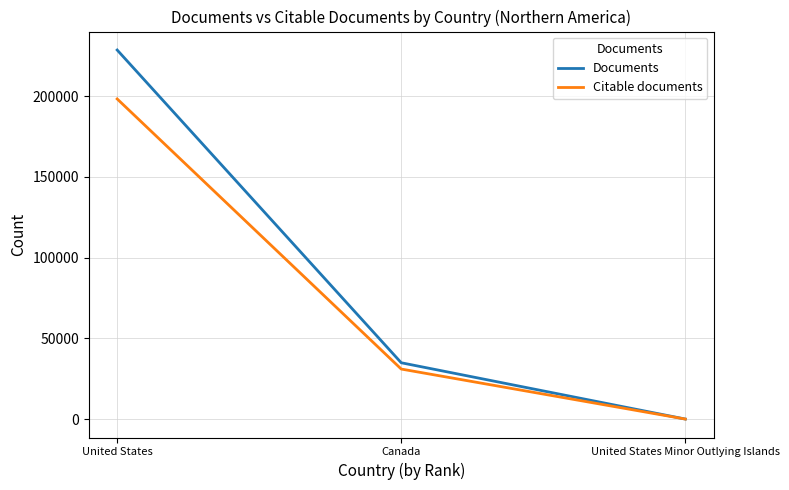

Which series has the widest spread of values?

Documents